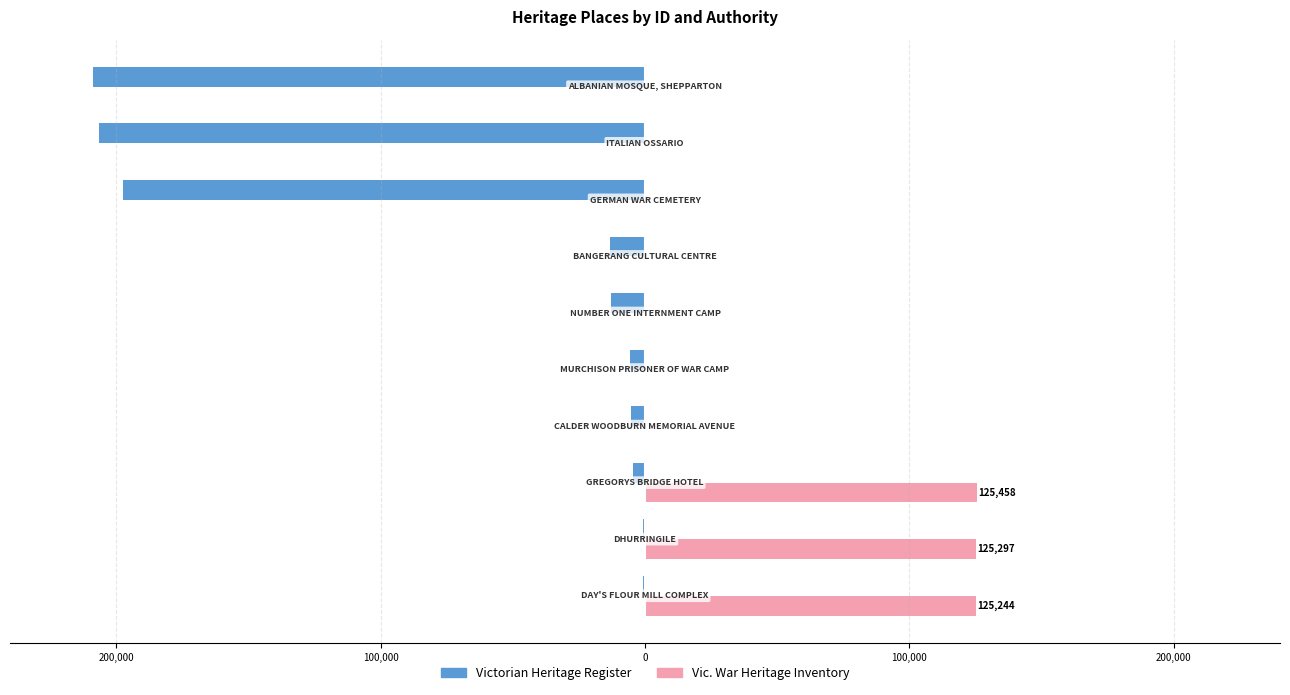

What are all the series names shown in the legend?

Victorian Heritage Register, Vic. War Heritage Inventory